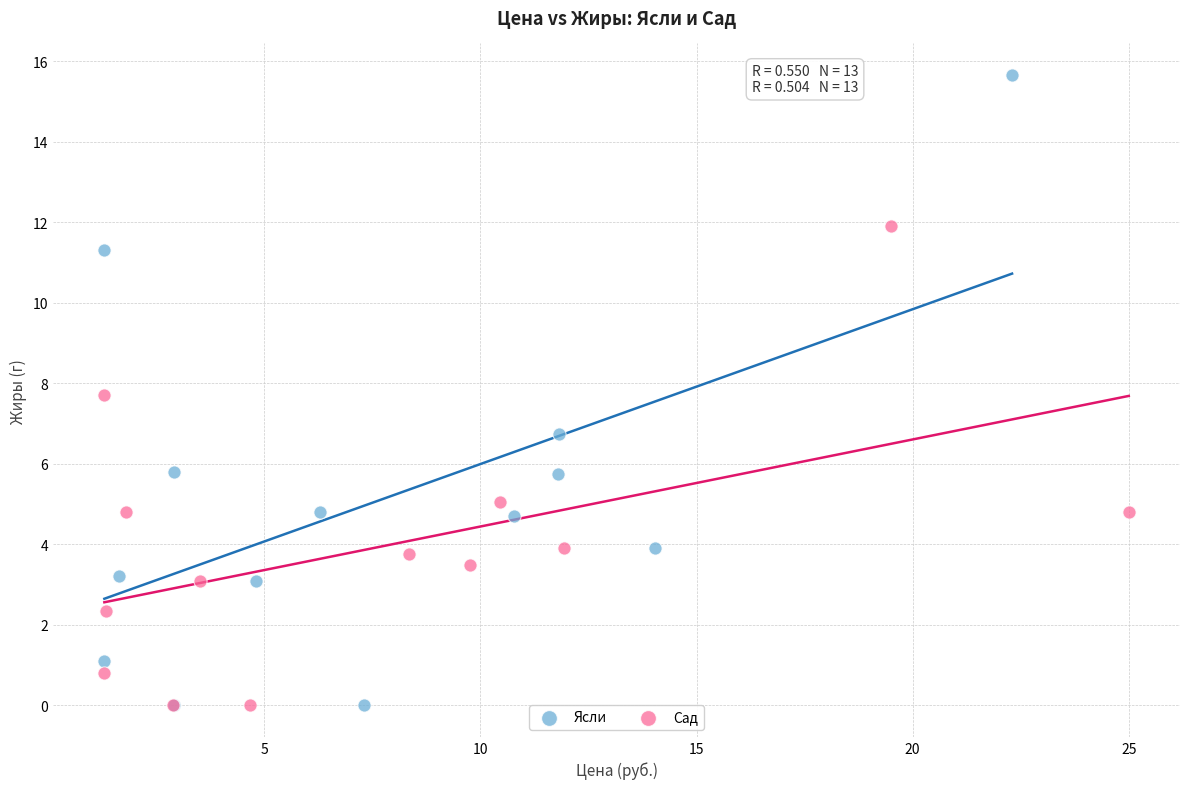

Which series reaches the maximum Y coordinate?

Ясли